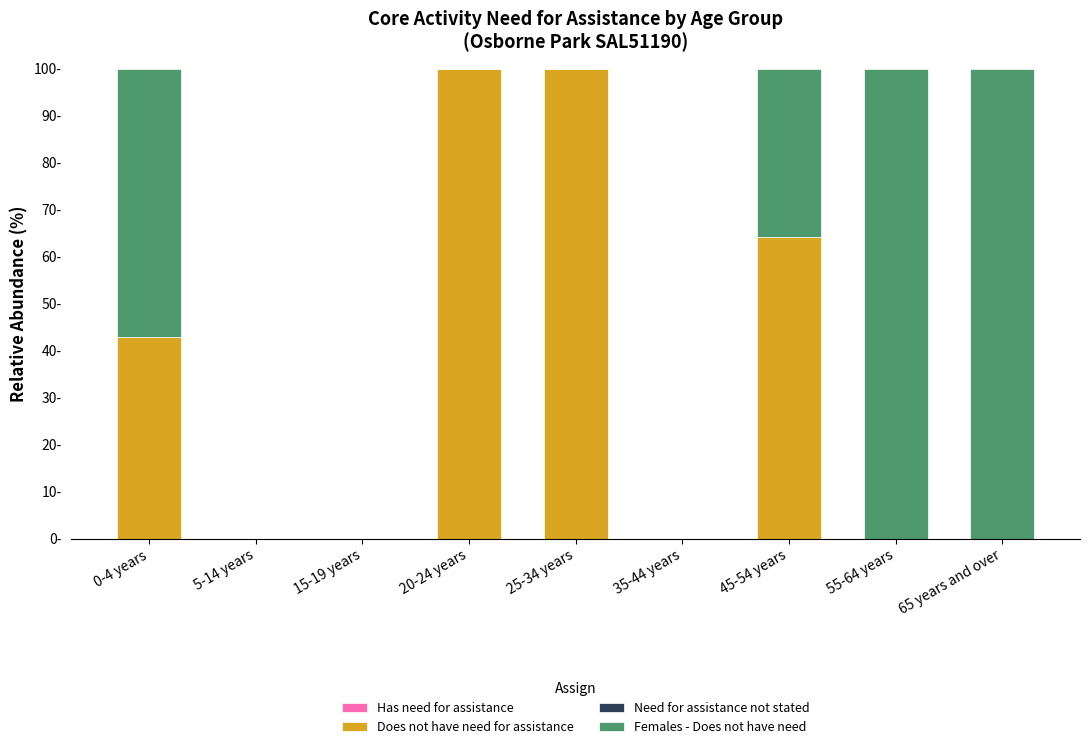

Are the bars grouped side by side (vs. stacked)?

No